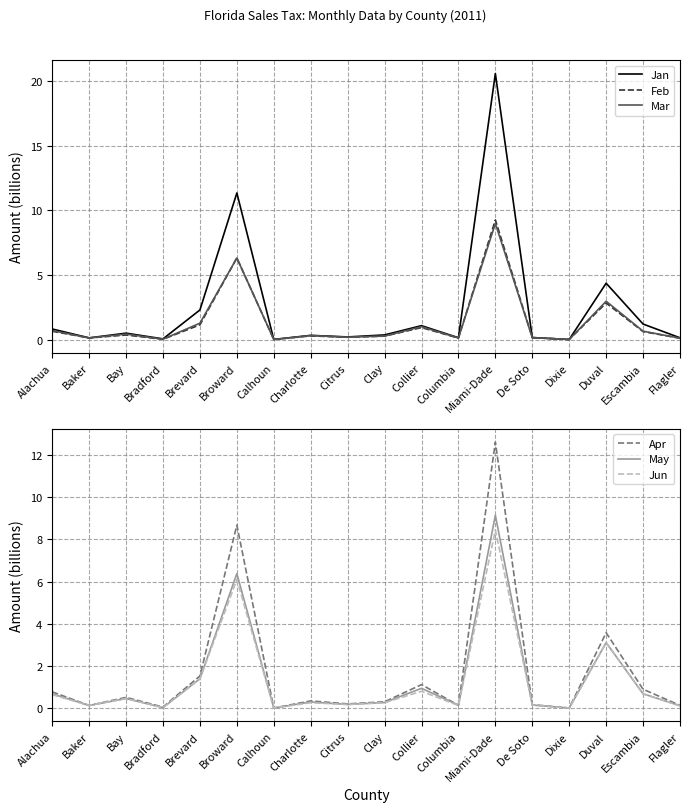

Does the chart have visible grid lines?

Yes